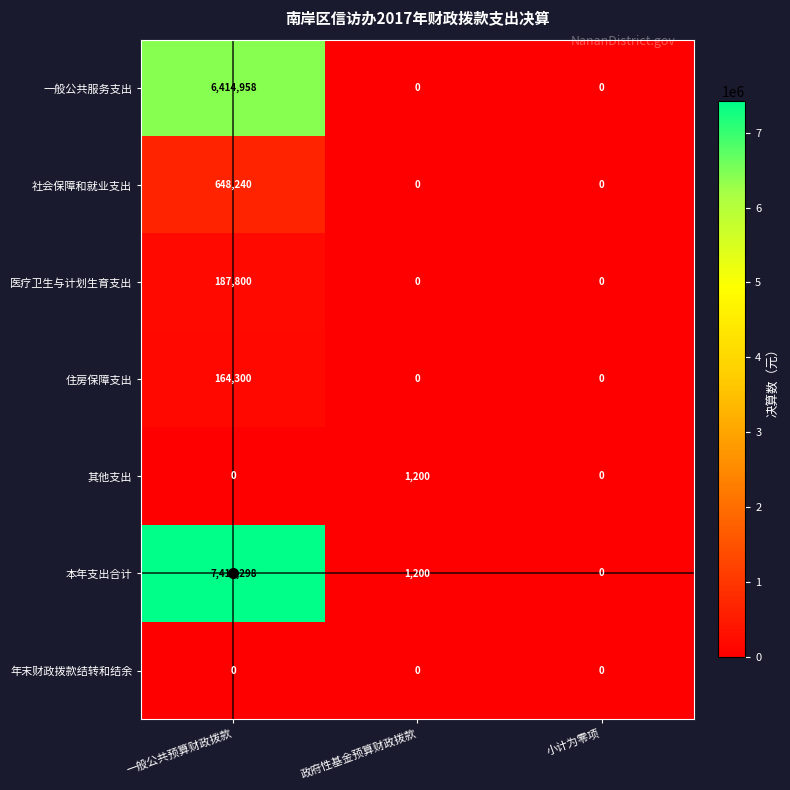

Count the 社会保障和就业支出 values in the range 0 to 648240.

3